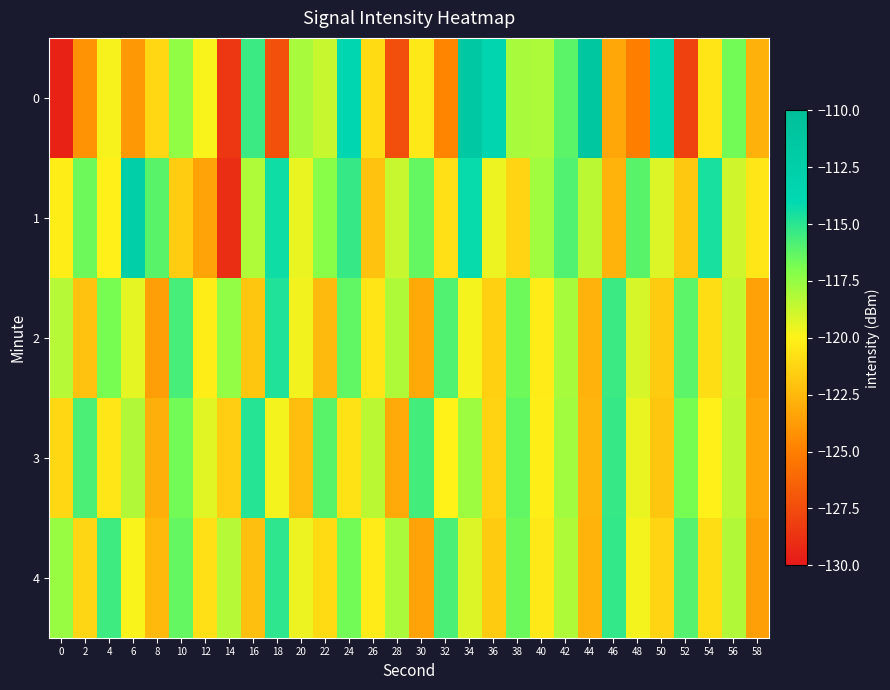

Which has a higher value, 28 or 0?

28